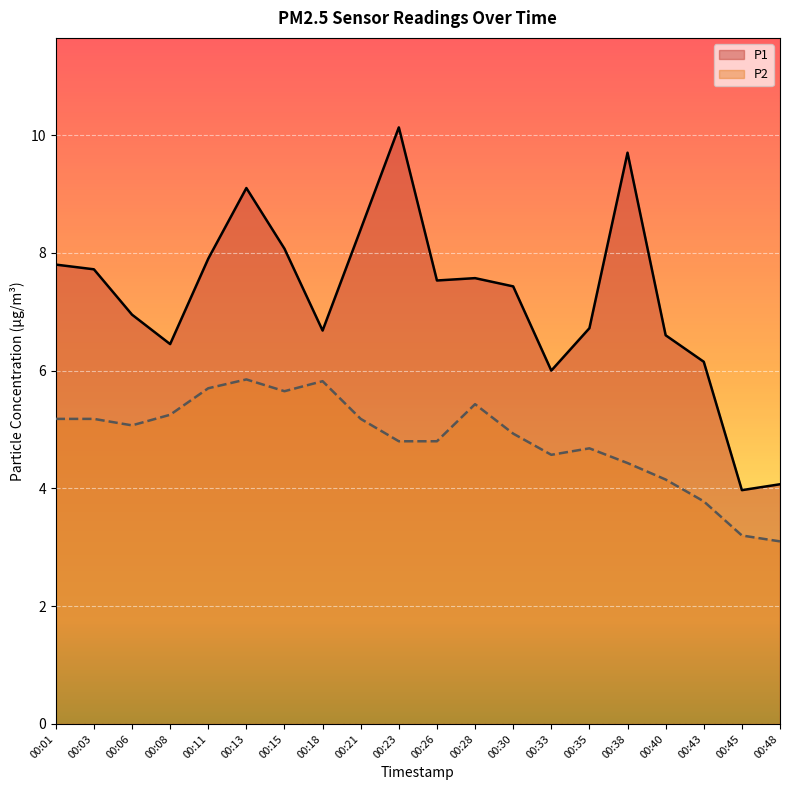

How many categories are shown in the chart?

20